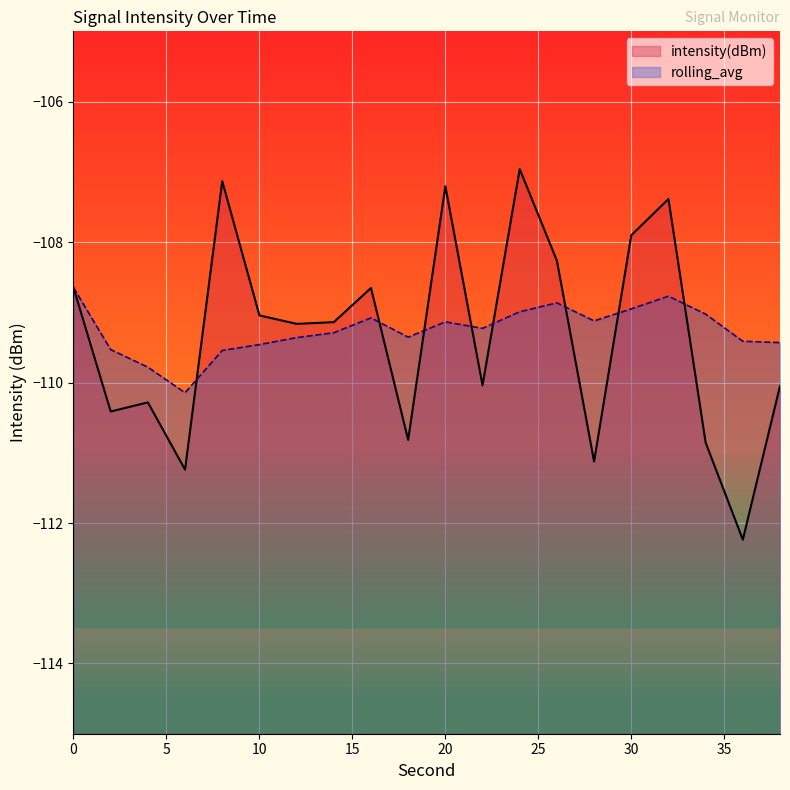

How many interior local peaks does the intensity(dBm) series have?

6